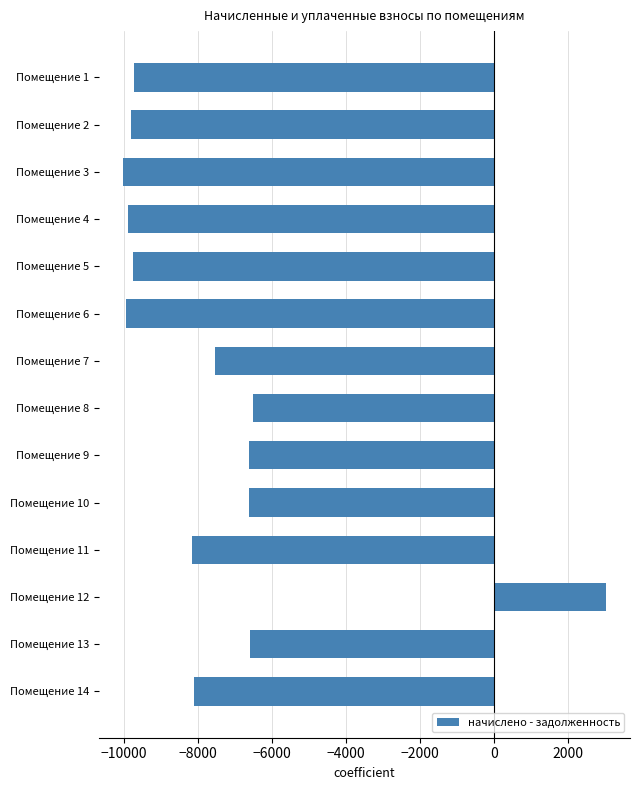

How many data points are above -8107?

6